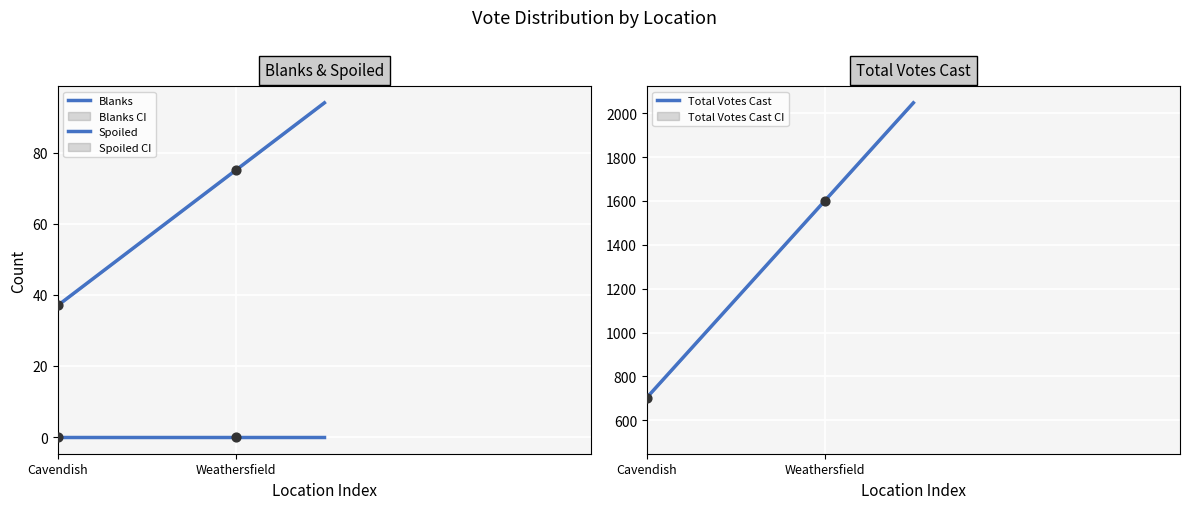

Which series has the largest total across all categories?

Total Votes Cast